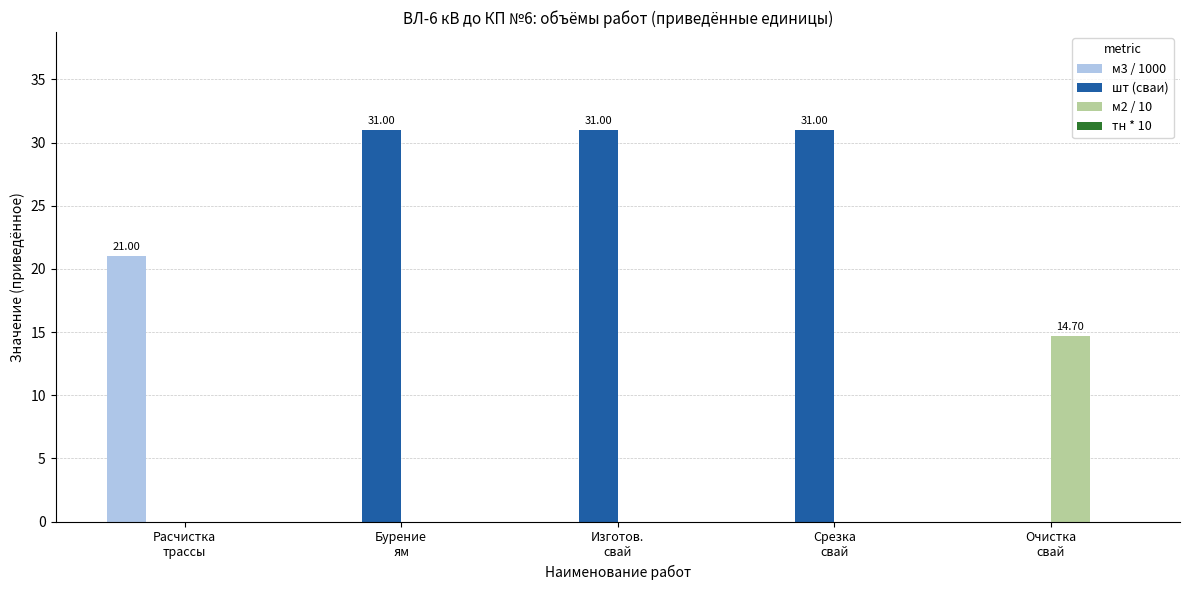

What is the total value across all series at Расчистка
трассы?

21.0